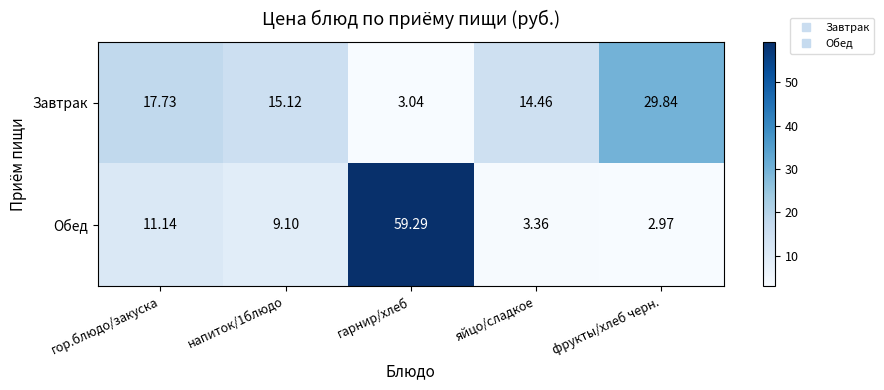

Is the value of Обед at фрукты/хлеб черн. greater than the value of Завтрак at гор.блюдо/закуска?

No